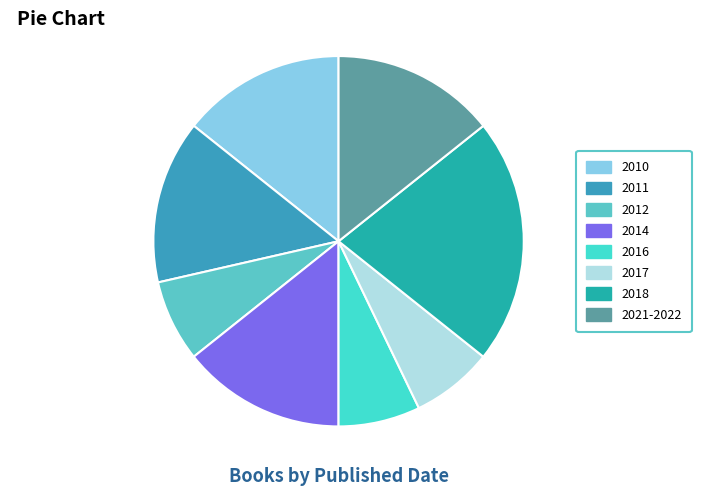

True or false: 2014 accounts for 38% of the total.

False